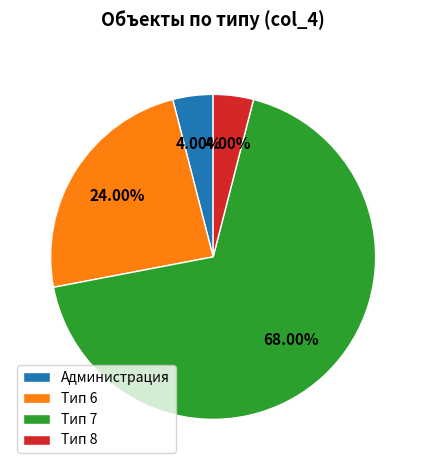

What is the majority slice?

Тип 7